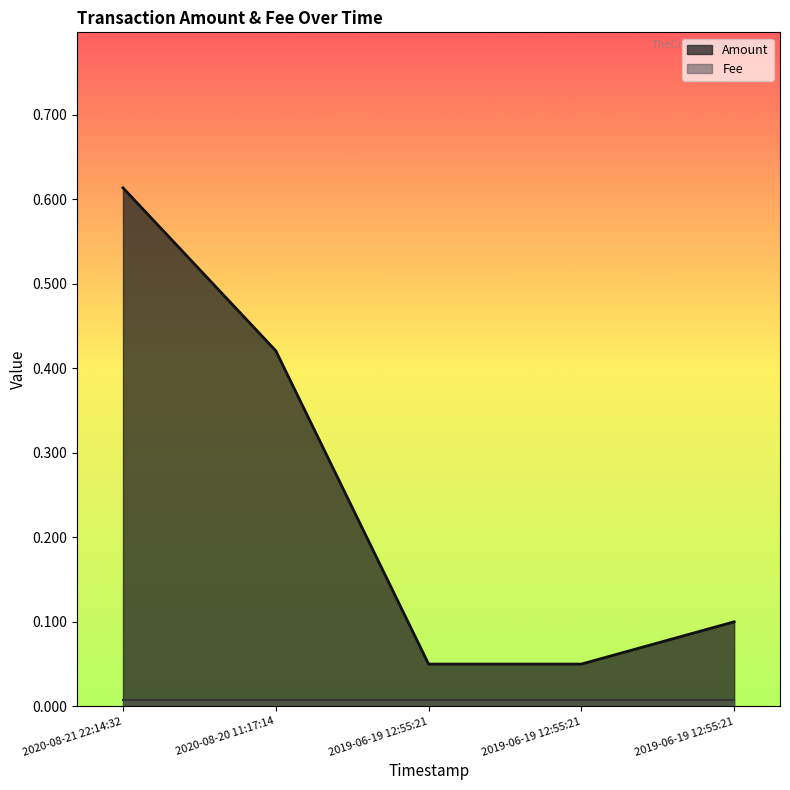

List the series in order of their overall mean, highest first.

Amount, Fee